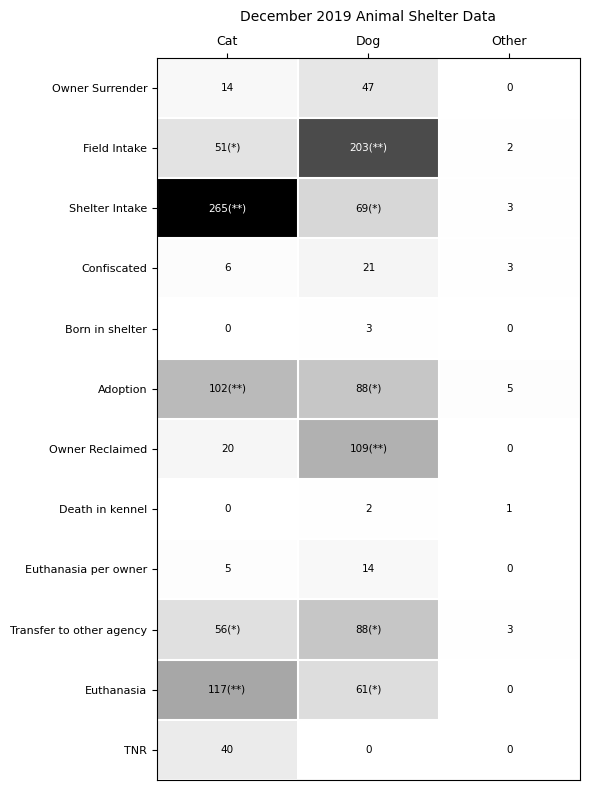

Where is Owner Surrender nearest to the value 23?

Cat